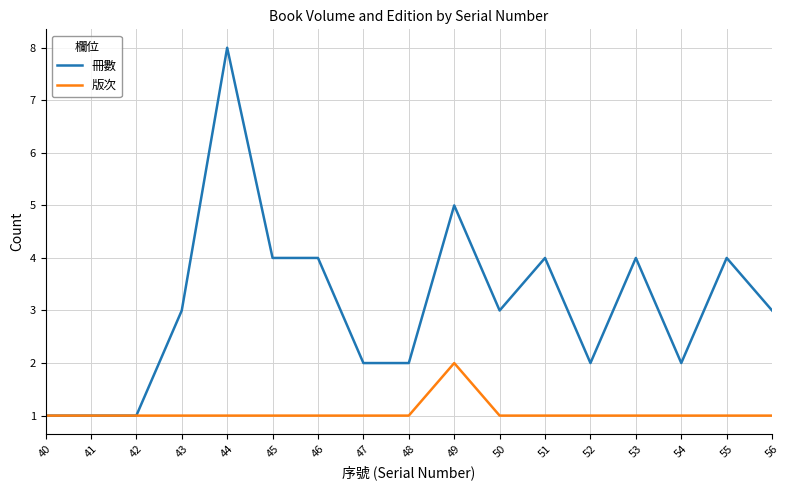

At which category is the sum across all series the highest?

44